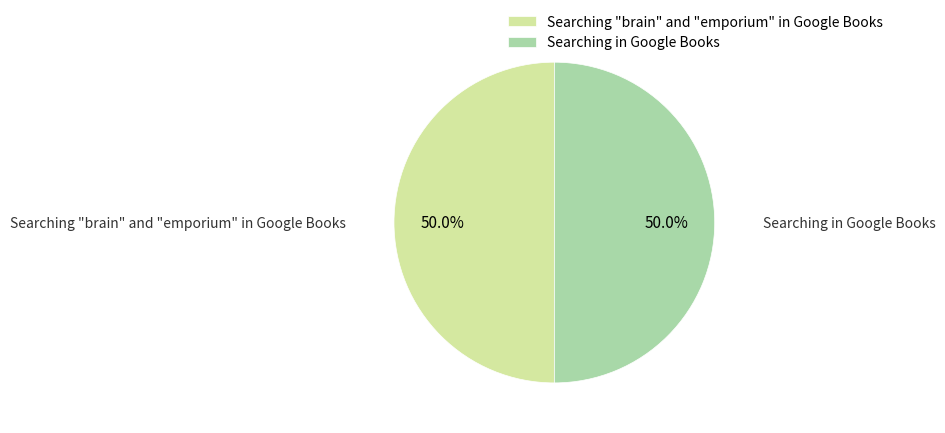

Do Searching "brain" and "emporium" in Google Books and Searching in Google Books together represent more than half of the pie?

Yes